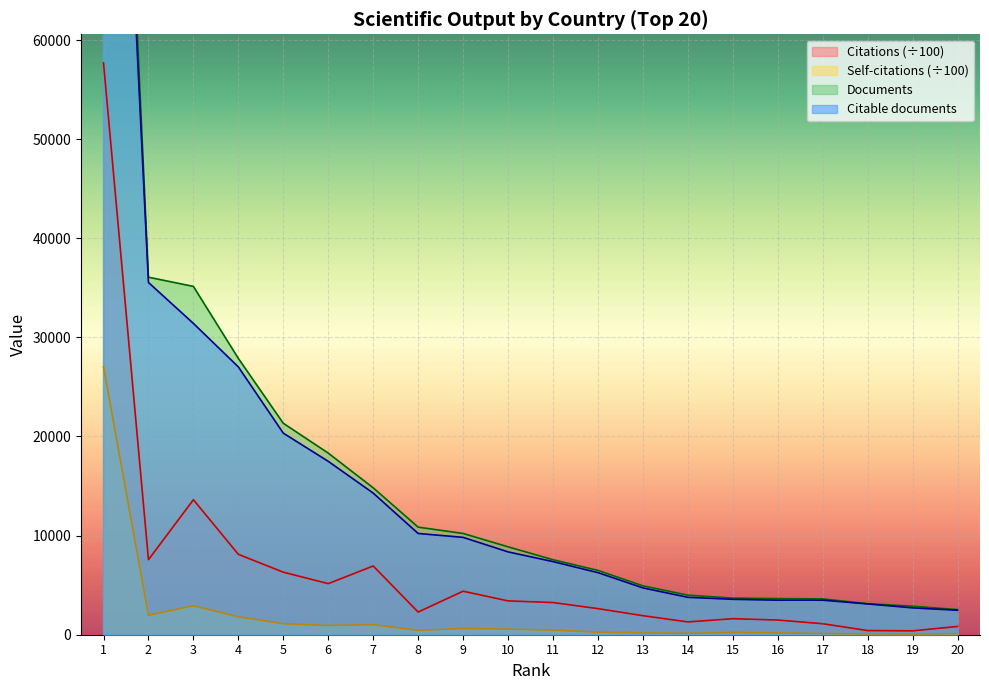

Rank the series at 20 from highest to lowest value.

Documents, Citable documents, Citations, Self-citations